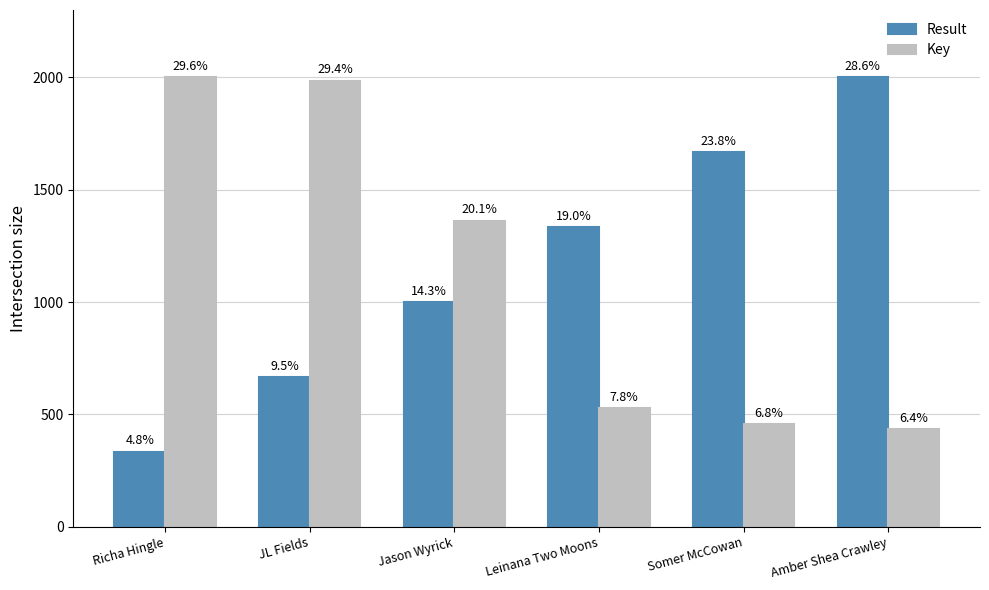

Reading left to right, extract all data points from this chart.

Result: 333.3	666.7	1000.0	1333.3	1666.7	2000.0
Key: 2000.0	1985.8	1361.8	527.3	456.8	433.4